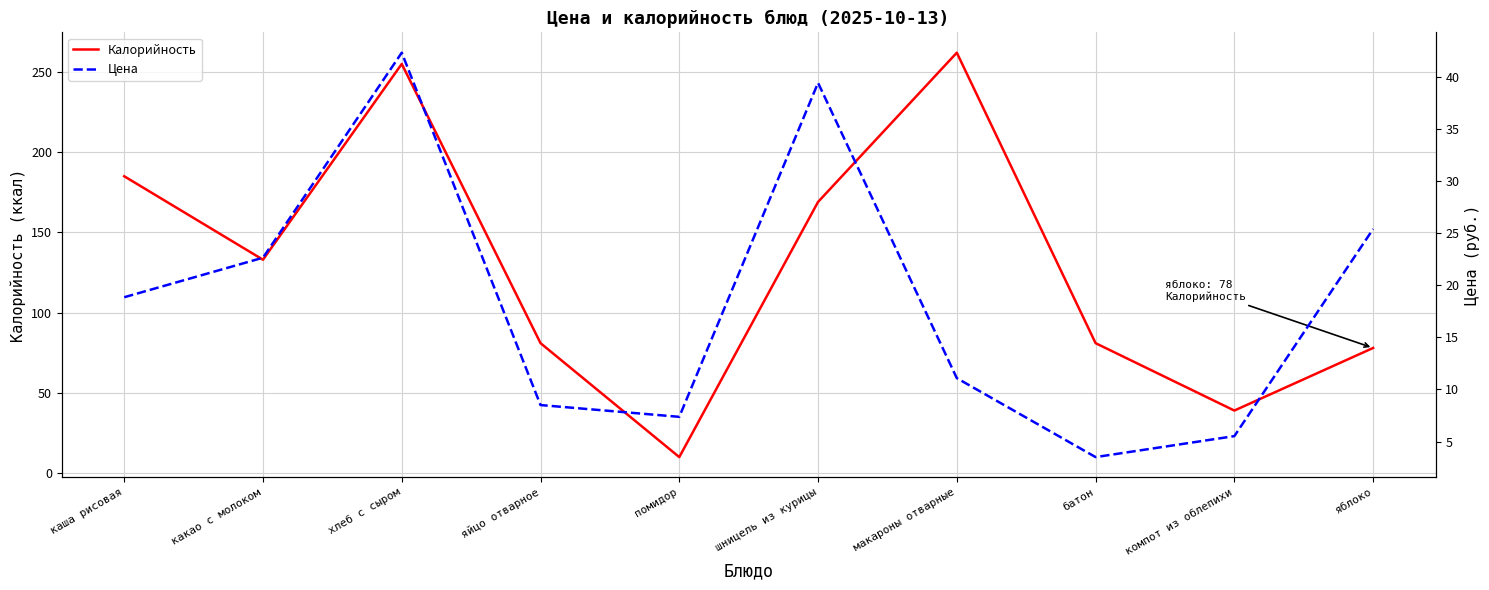

What is the label of the 7th point from the right?

яйцо отварное